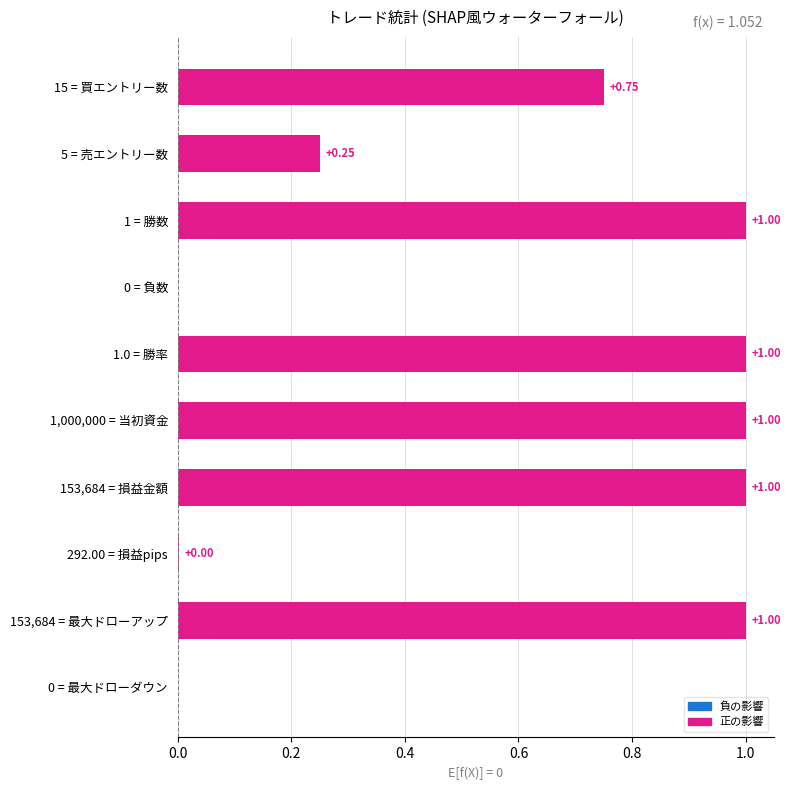

Count the number of values greater than 0.

8